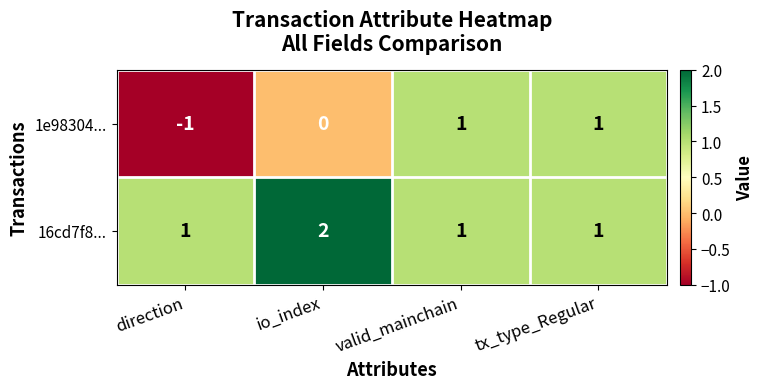

Which series has the largest range (max minus min)?

1e98304...